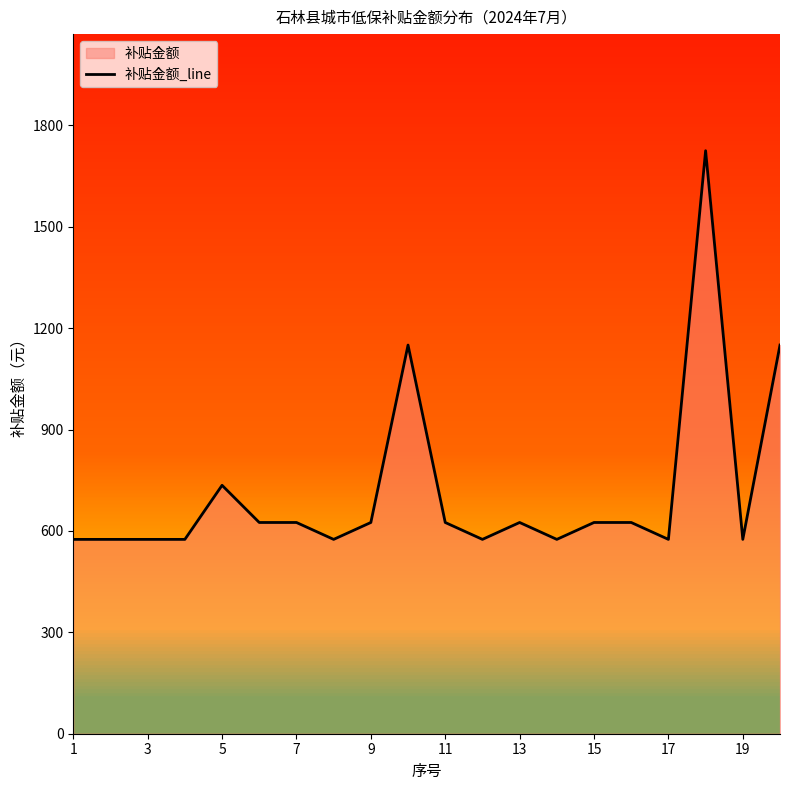

What is the change in value from 3 to 7?

+50